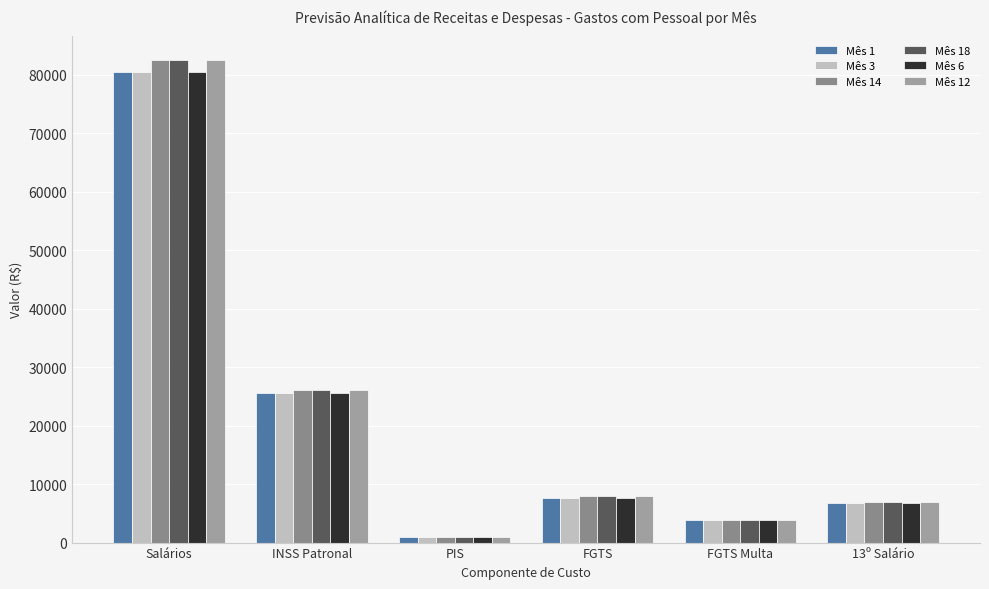

What position from the left is FGTS Multa?

5